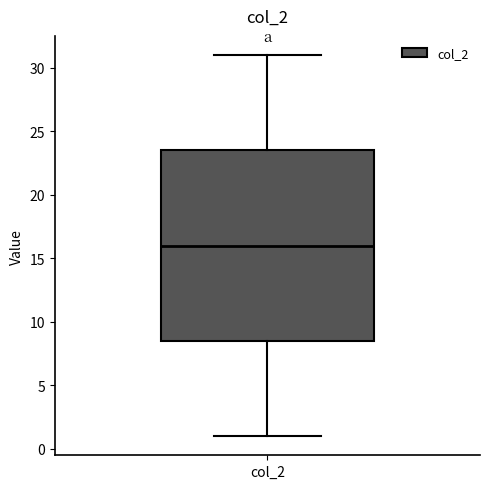

Transcribe this box plot: give where the median line is, the range the box spans, and where the two whiskers end, as read against the y-axis. The values are not printed on the chart, so give them approximately, as read against the axis.

median 16.0, box 8.5 to 23.5, whiskers 1.0 to 31.0